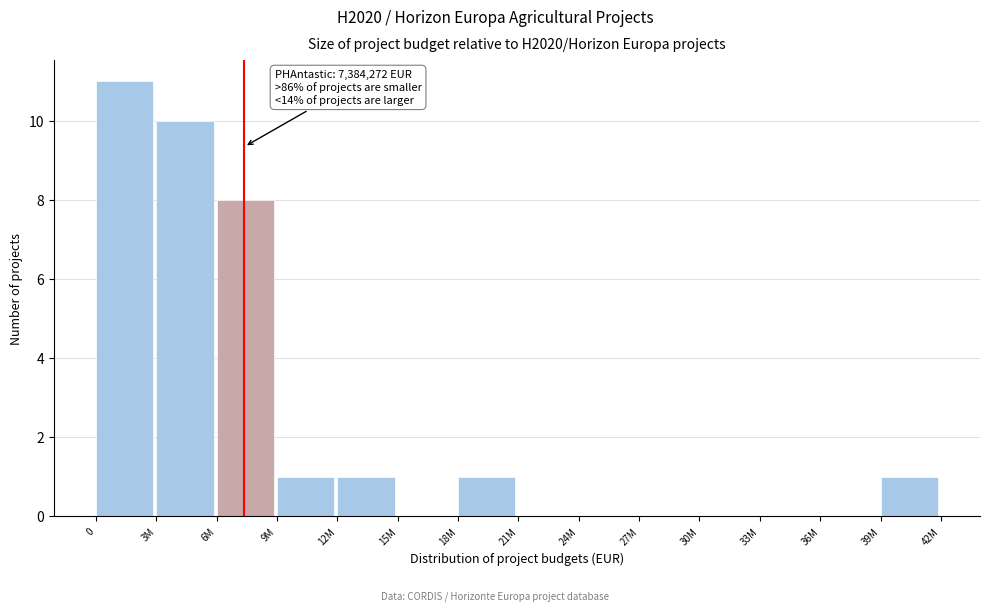

Reading left to right, list all the values displayed in this chart.

0=11	3M=10	6M=8	9M=1	12M=1	15M=0	18M=1	21M=0	24M=0	27M=0	30M=0	33M=0	36M=0	39M=1